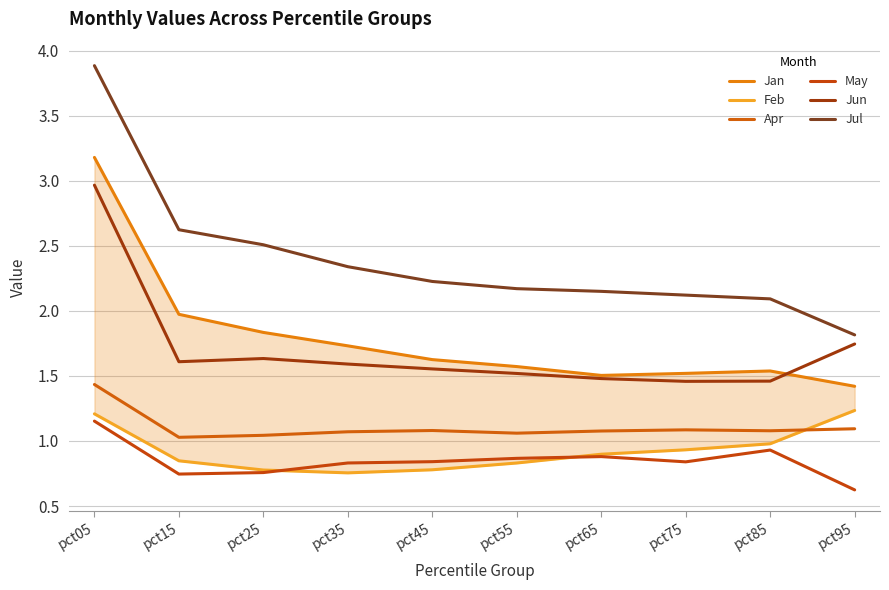

How many intersections are there between Feb and Apr?

1